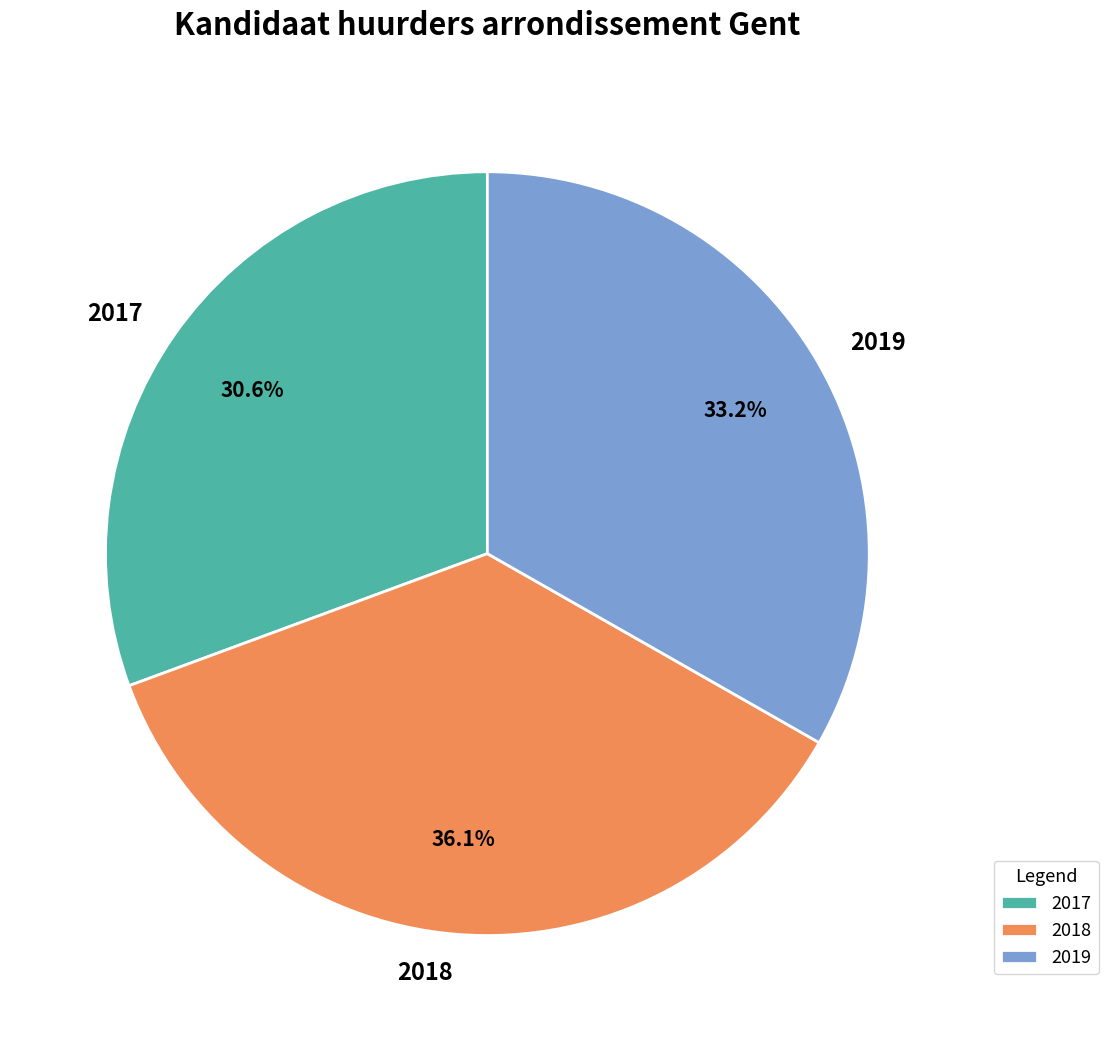

What is the largest slice in the pie chart?

2018